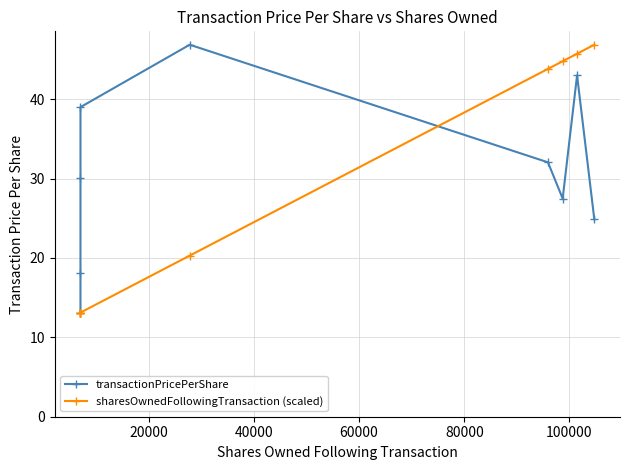

Reading left to right, list all the values displayed in this chart.

transactionPricePerShare: 13.1	18.1	30.1	39.0	46.9	32.0	27.5	43.0	24.9
sharesOwnedFollowingTransaction (scaled): 13.1	13.1	13.1	13.1	20.3	43.8	44.8	45.7	46.9